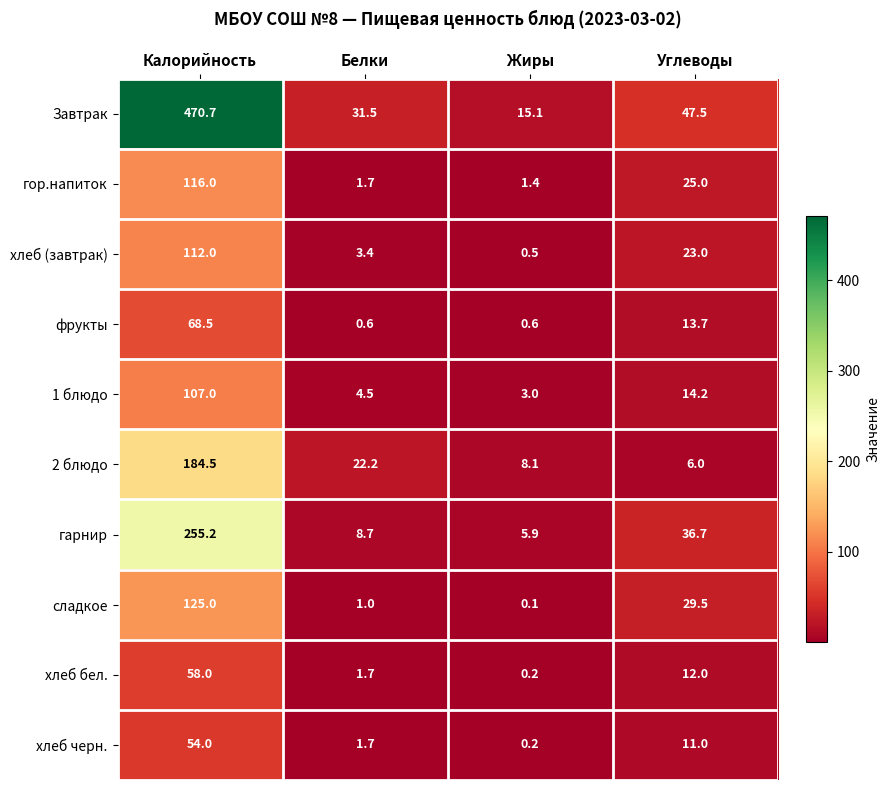

What is the minimum value for фрукты?

0.6